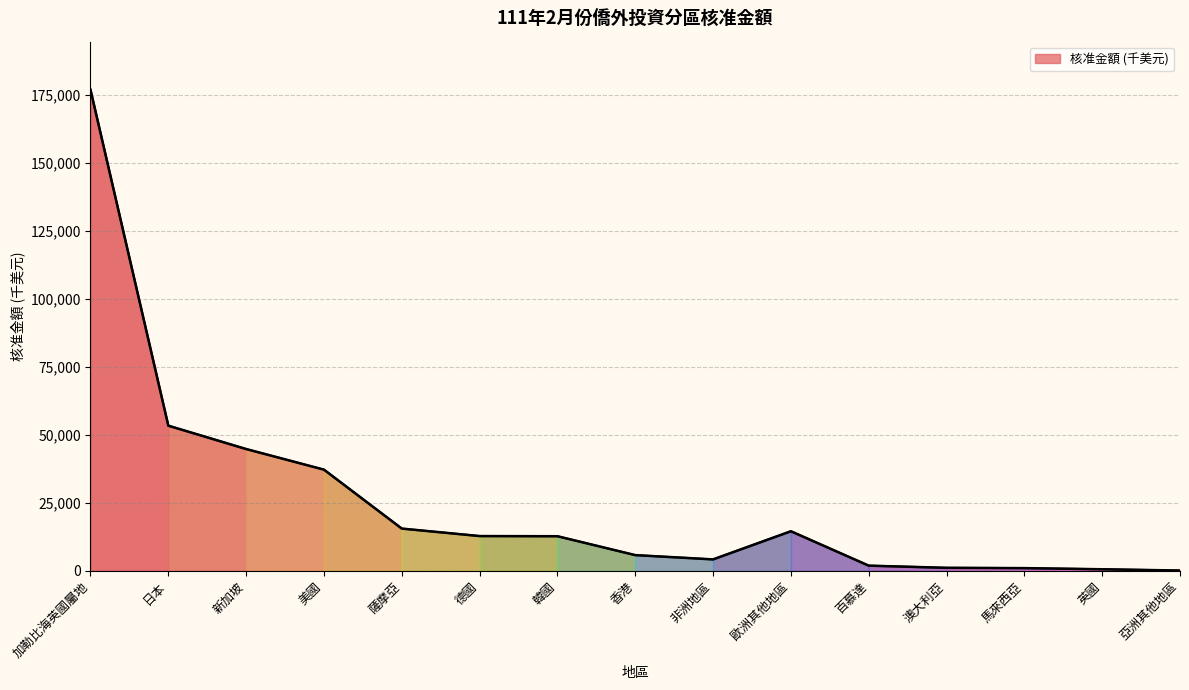

Does the chart have visible grid lines?

Yes